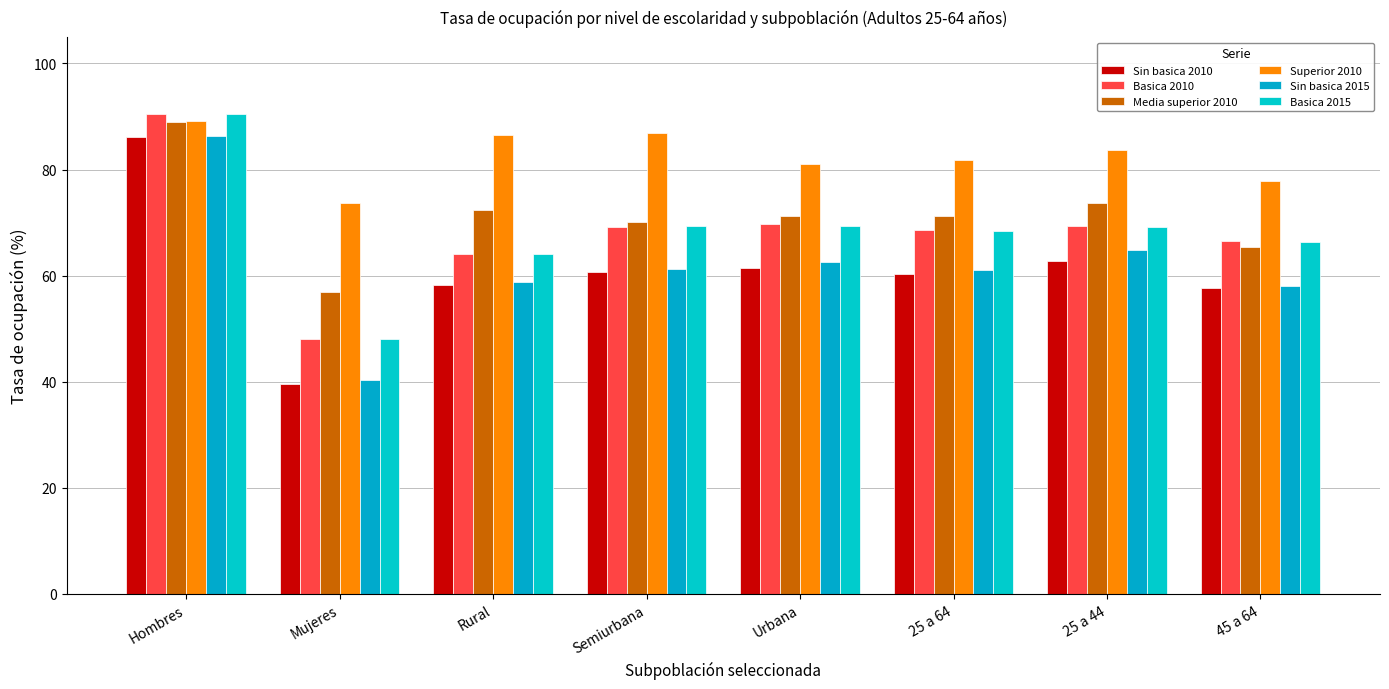

How many data points in Basica 2015 are above 69?

4